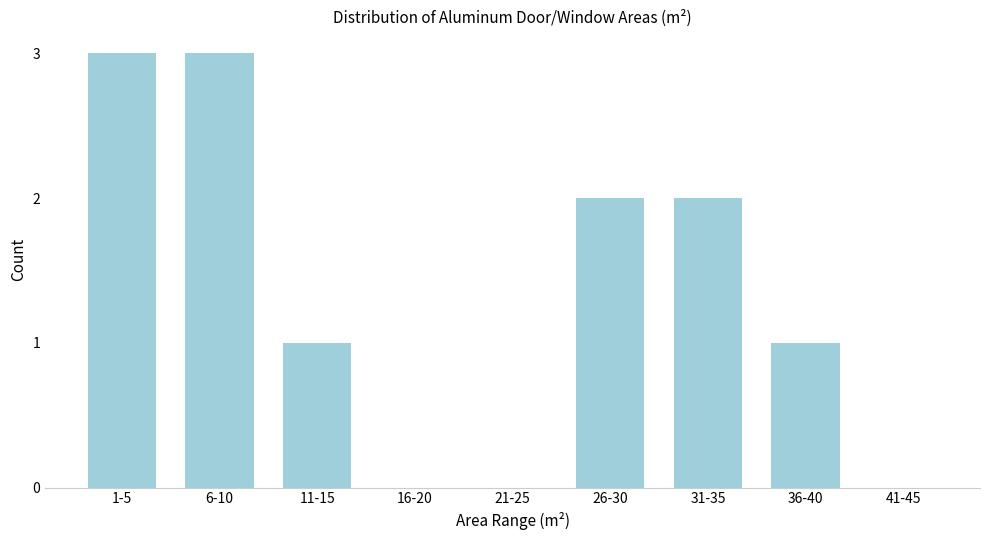

Reading left to right, list all the values displayed in this chart.

1-5=3	6-10=3	11-15=1	16-20=0	21-25=0	26-30=2	31-35=2	36-40=1	41-45=0